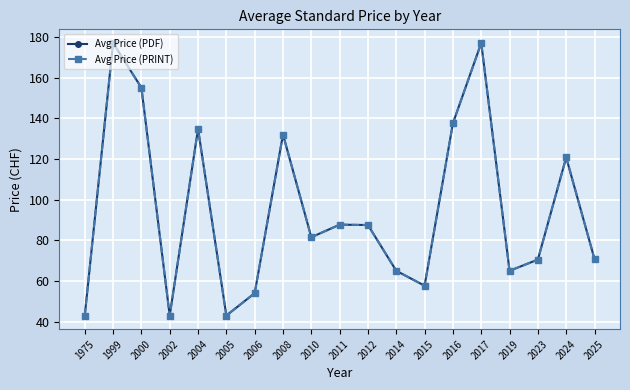

Reading left to right, transcribe all the data shown in this chart.

Avg Price (PDF): 1975=43.0	1999=177.0	2000=155.0	2002=43.0	2004=134.8	2005=43.0	2006=54.0	2008=132.0	2010=81.5	2011=87.7	2012=87.5	2014=65.0	2015=57.7	2016=137.5	2017=177.0	2019=65.0	2023=70.5	2024=120.8	2025=70.8
Avg Price (PRINT): 1975=43.0	1999=177.0	2000=155.0	2002=43.0	2004=134.8	2005=43.0	2006=54.0	2008=132.0	2010=81.5	2011=87.7	2012=87.5	2014=65.0	2015=57.7	2016=137.5	2017=177.0	2019=65.0	2023=70.5	2024=120.8	2025=70.8